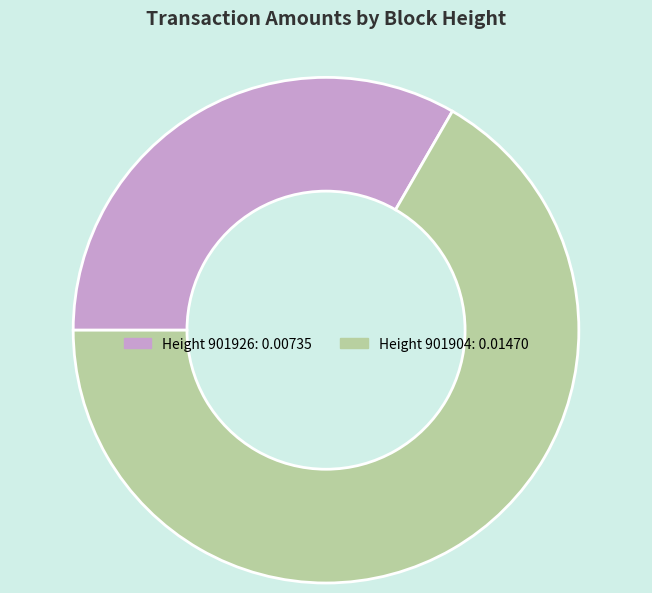

Count the number of slices in the pie.

2